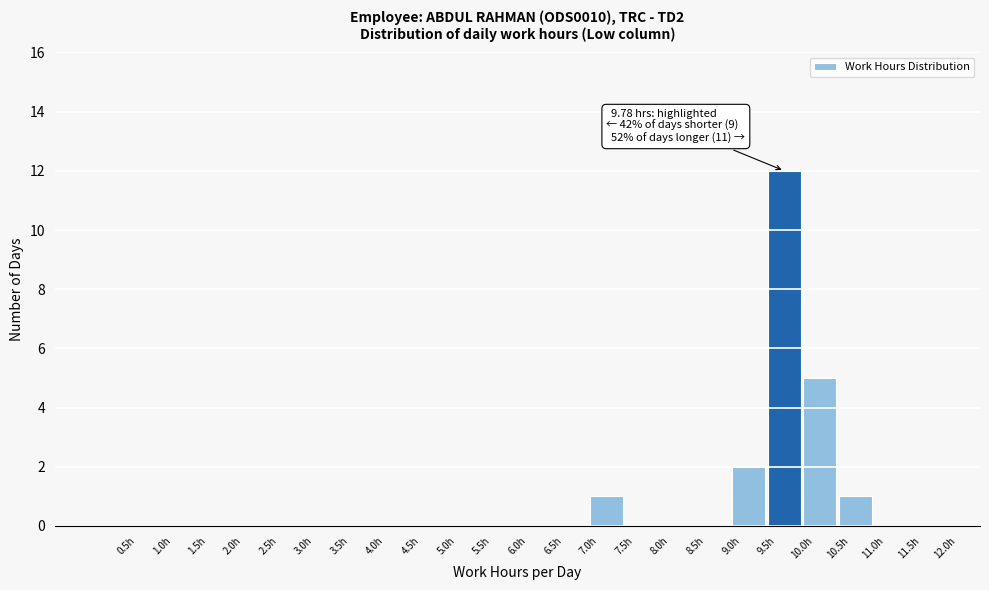

Which range on the x-axis has the tallest bar?

9.5 to 10.0